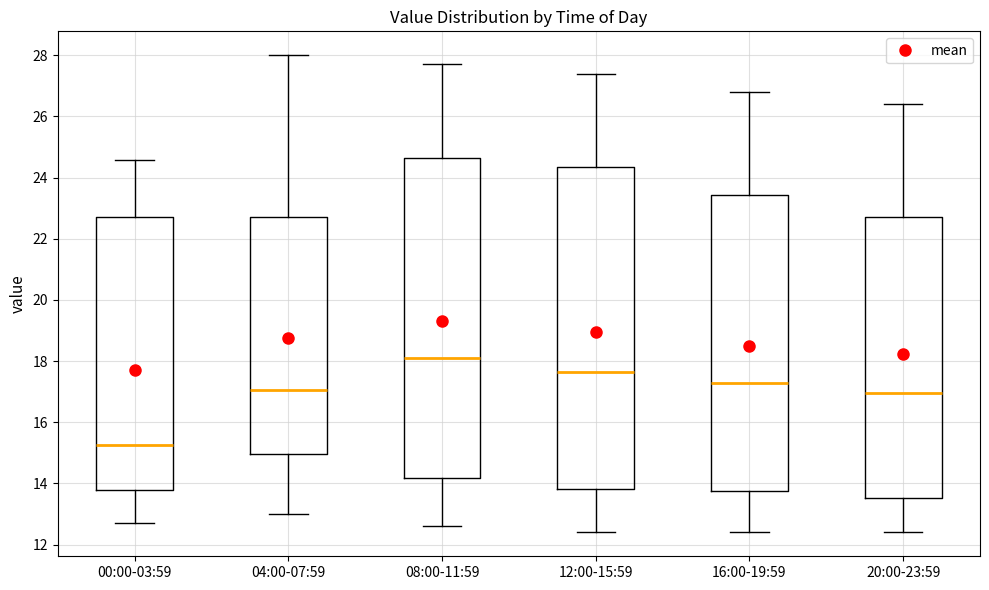

Where does the upper whisker of the box for 08:00-11:59 end on the y-axis? The values are not printed on the chart, so give them approximately, as read against the axis.

27.8